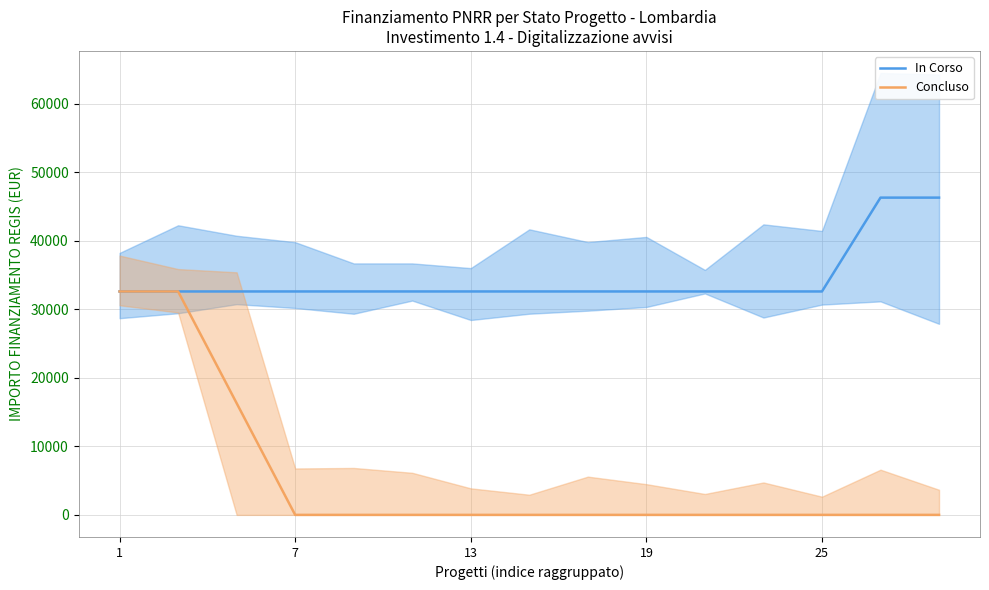

The In Corso series shows 32589.0 at 11. True or false?

True